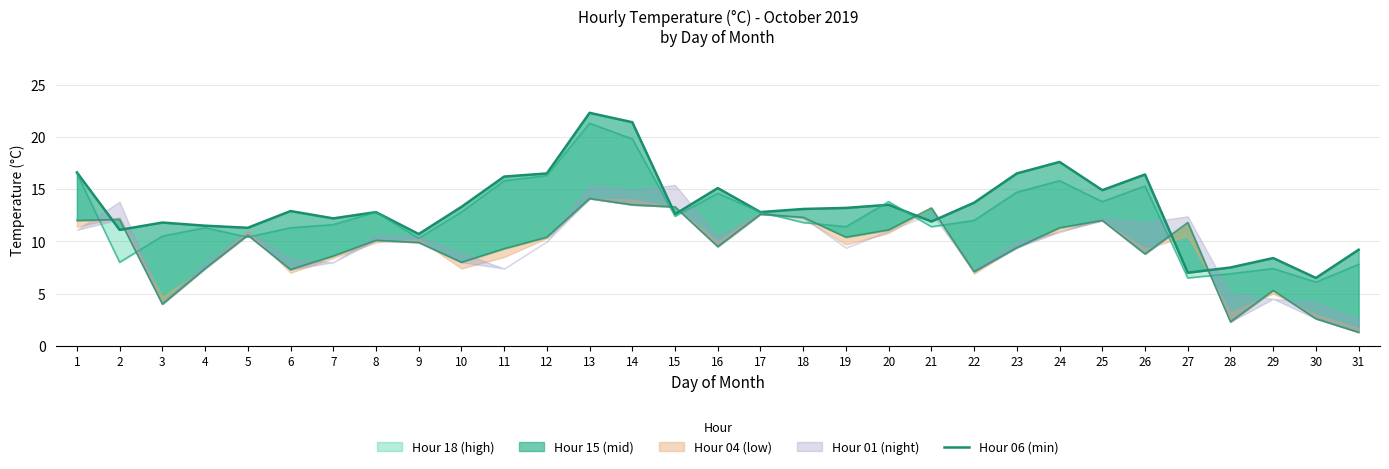

What is the sum of all values?

410.5